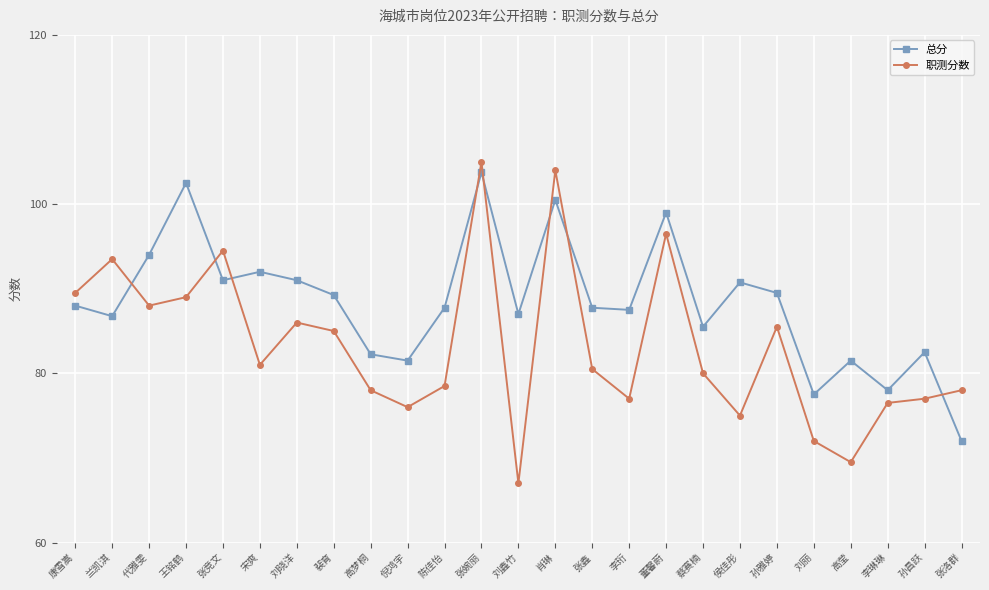

What is the value of the 总分 point at the 12th from the left?

103.8